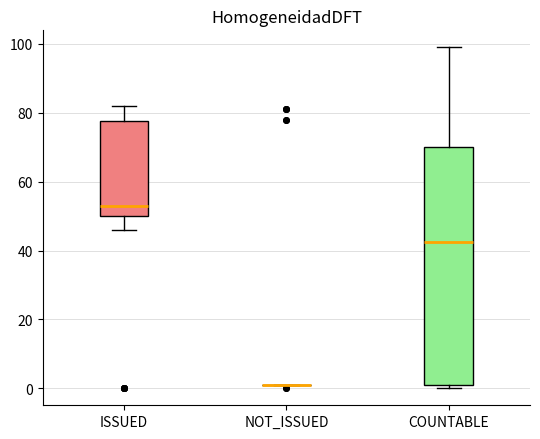

Which box is the tallest, from its lower edge to its upper edge?

COUNTABLE